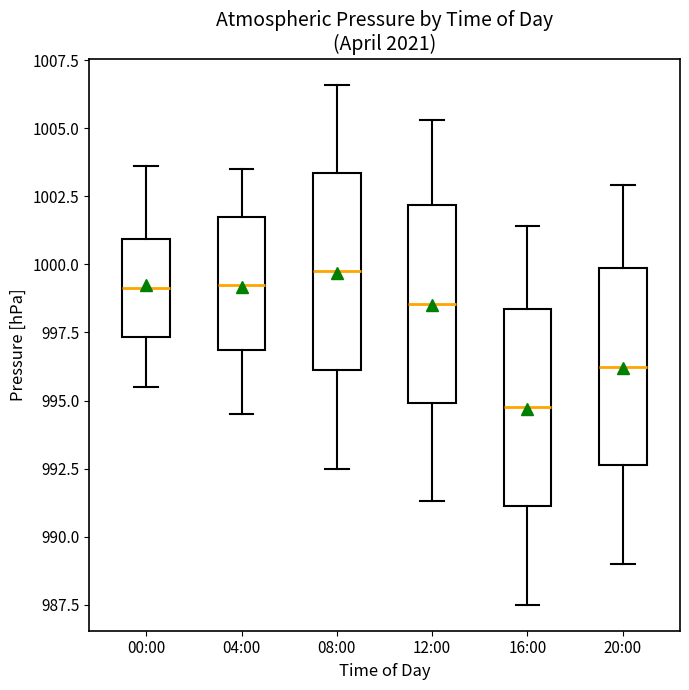

Where does the upper whisker of the box for 00:00 end on the y-axis? The values are not printed on the chart, so give them approximately, as read against the axis.

1003.5